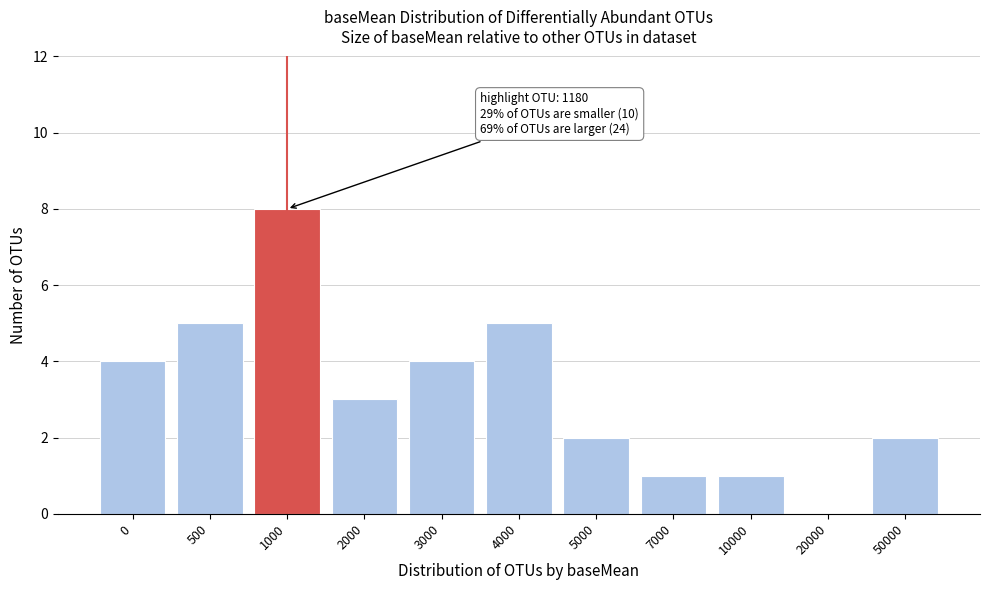

Reading left to right, transcribe all the data shown in this chart.

0=4	500=5	1000=8	2000=3	3000=4	4000=5	5000=2	7000=1	10000=1	20000=0	50000=2